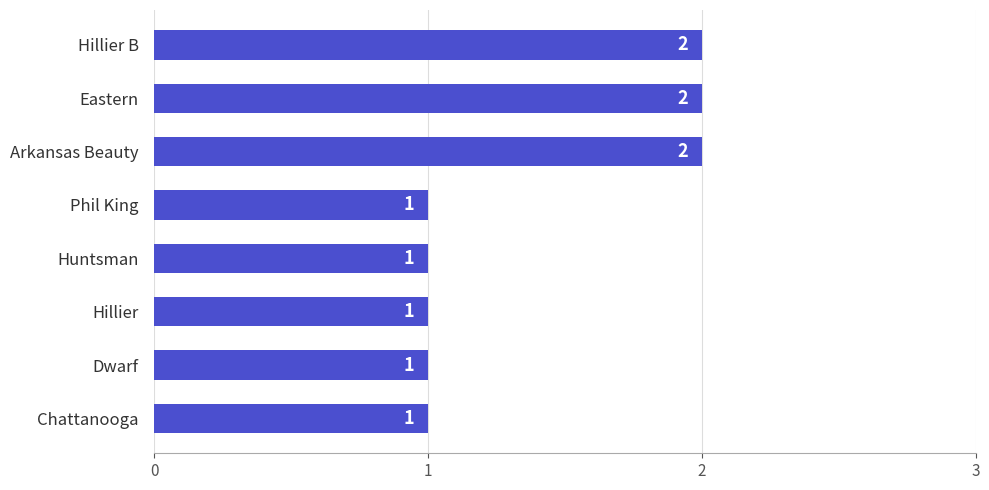

What position from the top is Hillier B?

1